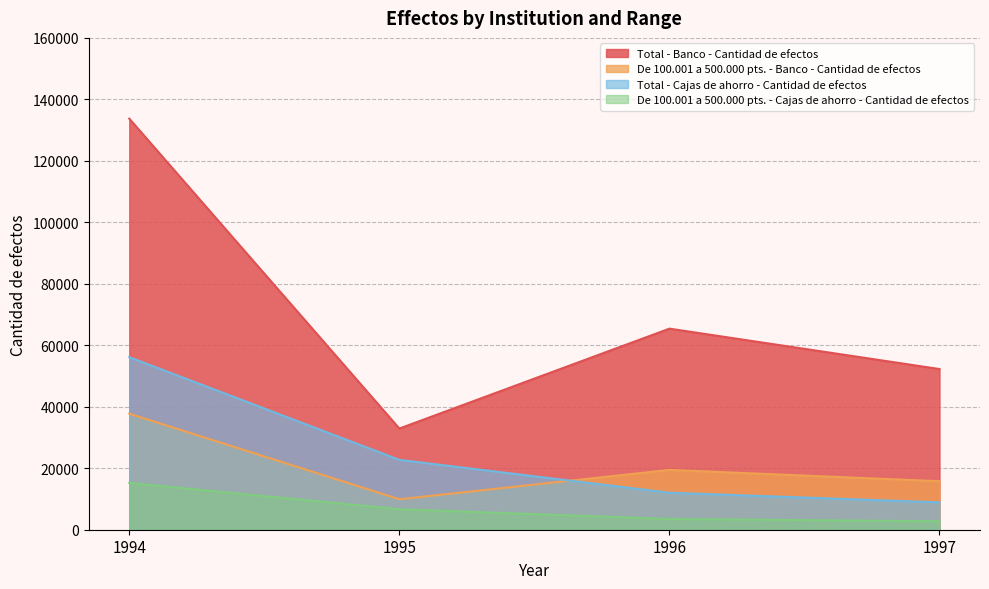

What is the sum of all De 100.001 a 500.000 pts. - Cajas de ahorro - Cantidad de efectos values?

28157